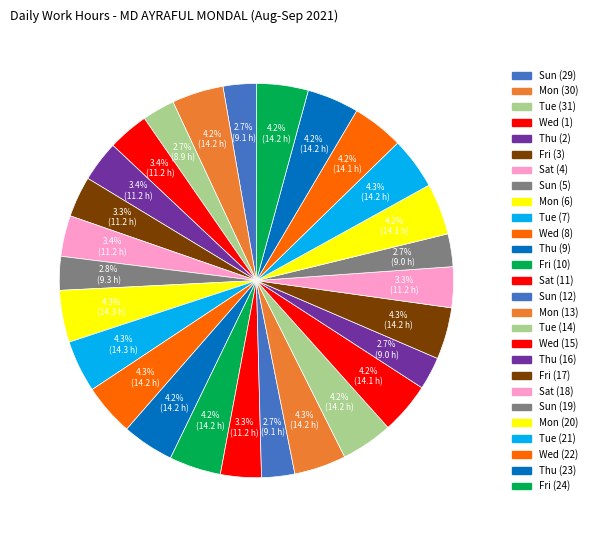

What percentage is NOT represented by Sat (4)?

96.6%